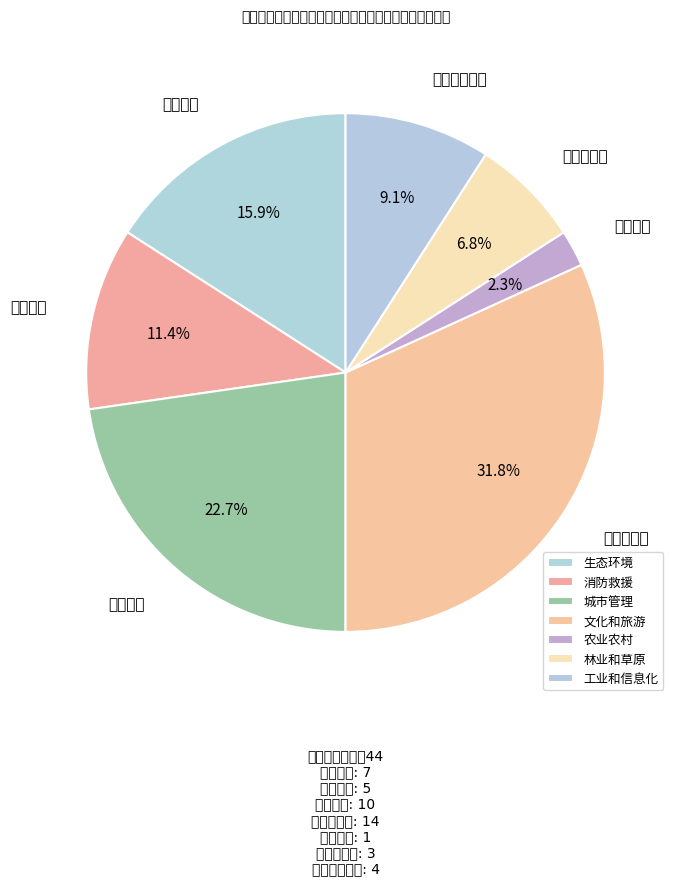

Count the number of slices in the pie.

7